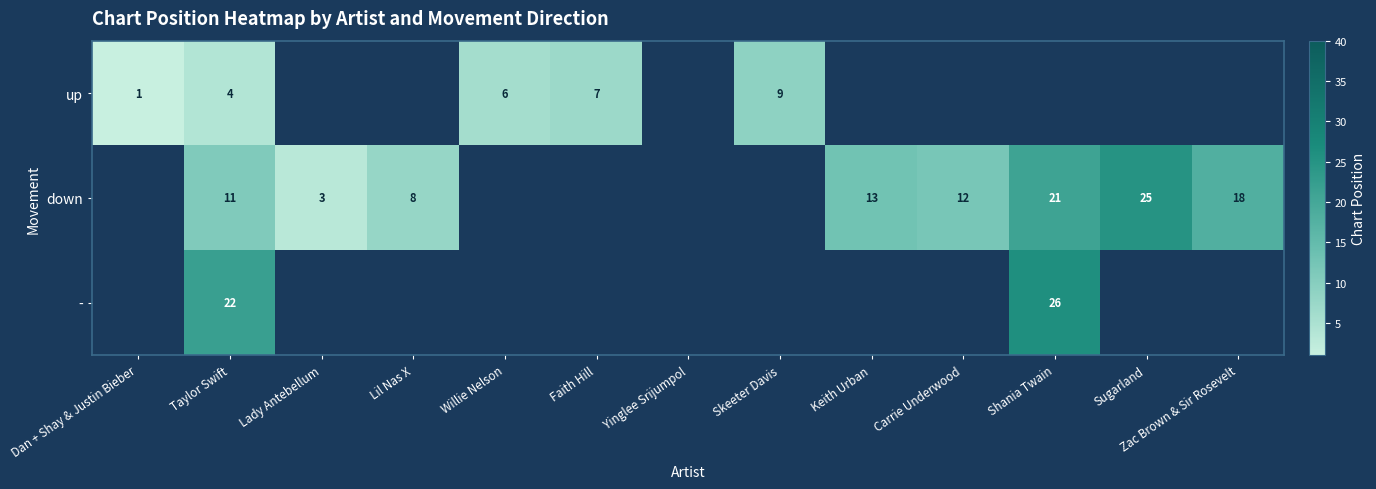

The value of up at Skeeter Davis is 9. True or false?

True